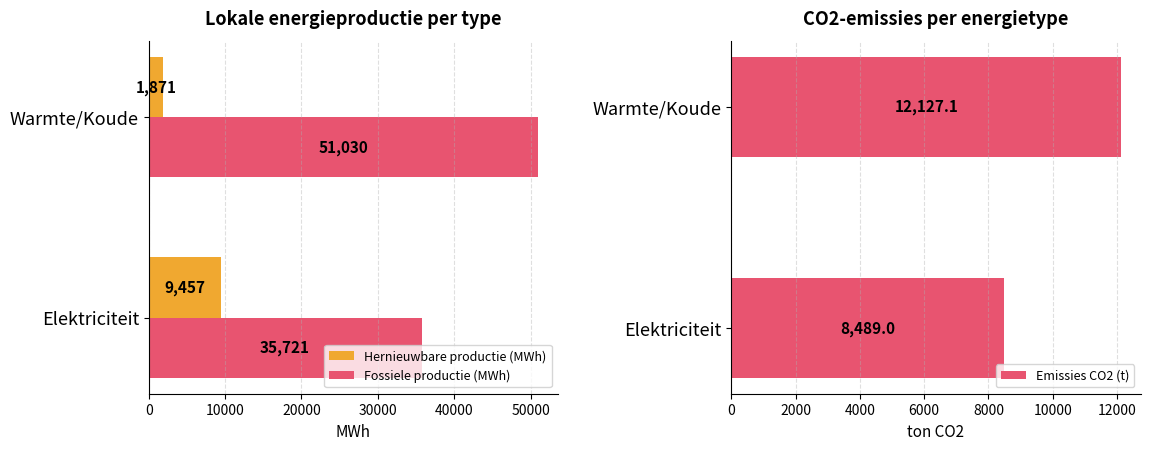

At which label is Fossiele productie (MWh) closest to 43375?

Elektriciteit